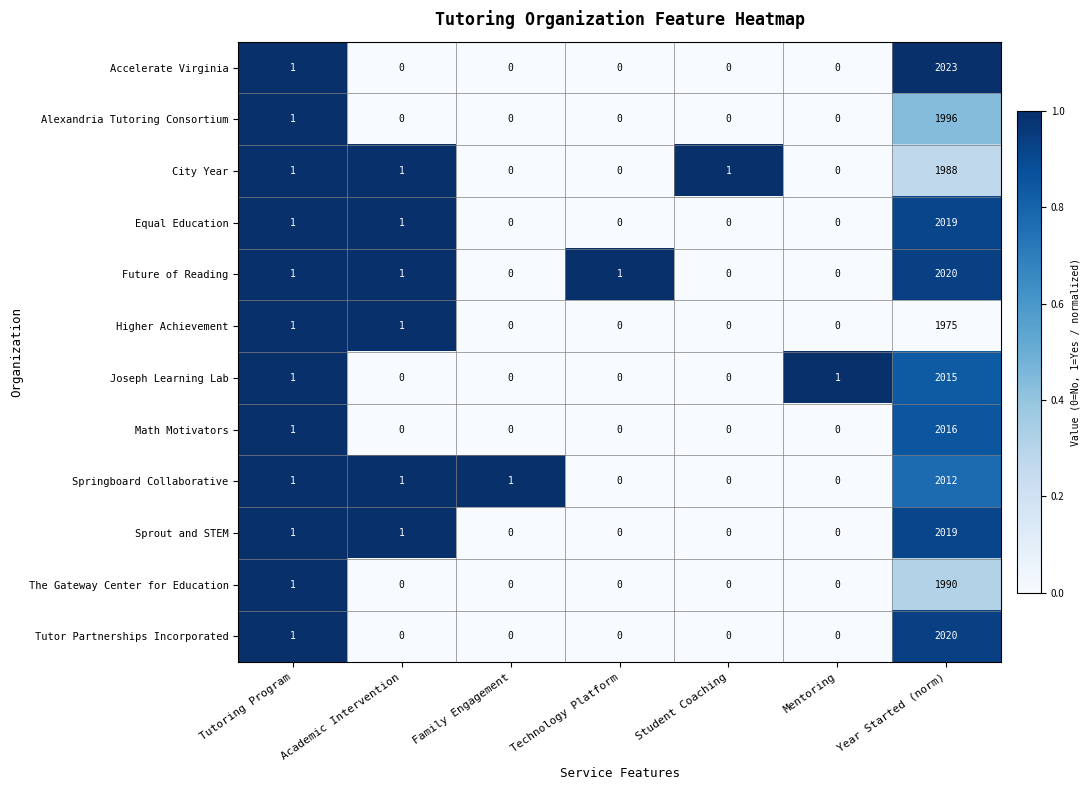

What is the spread (max minus min) of values at Year Started (norm)?

48